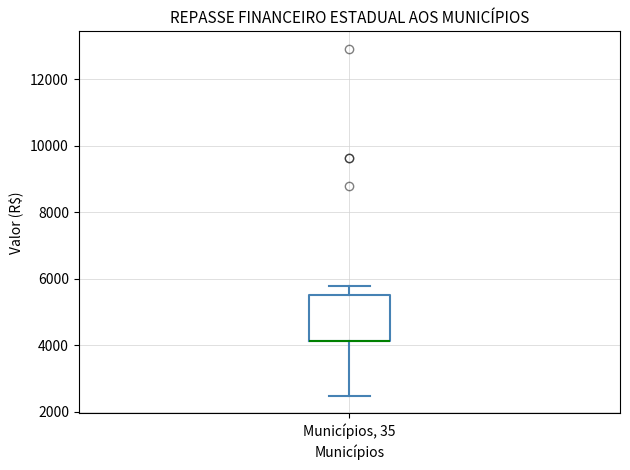

Read this box plot against the y-axis: the position of the median line, the range covered by the box, and the ends of both whiskers. The values are not printed on the chart, so give them approximately, as read against the axis.

median 4200 (drawn on the box's lower edge), box 4200 to 5600, whiskers 2400 to 5800